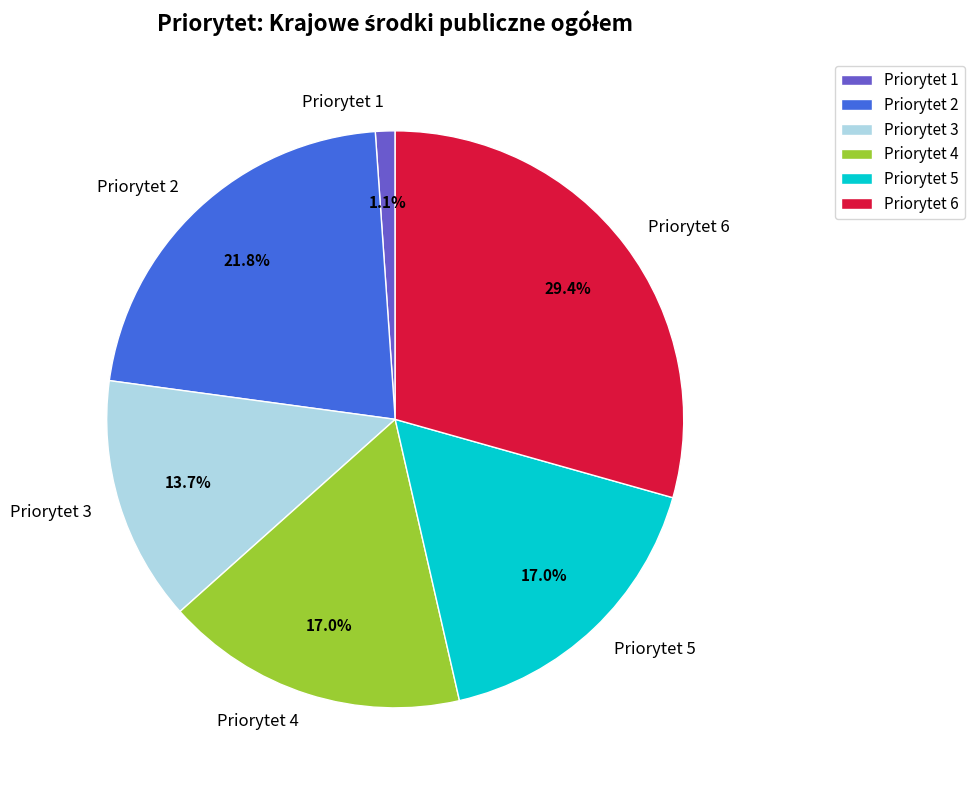

The Priorytet 6 slice represents 14% of the pie. True or false?

False